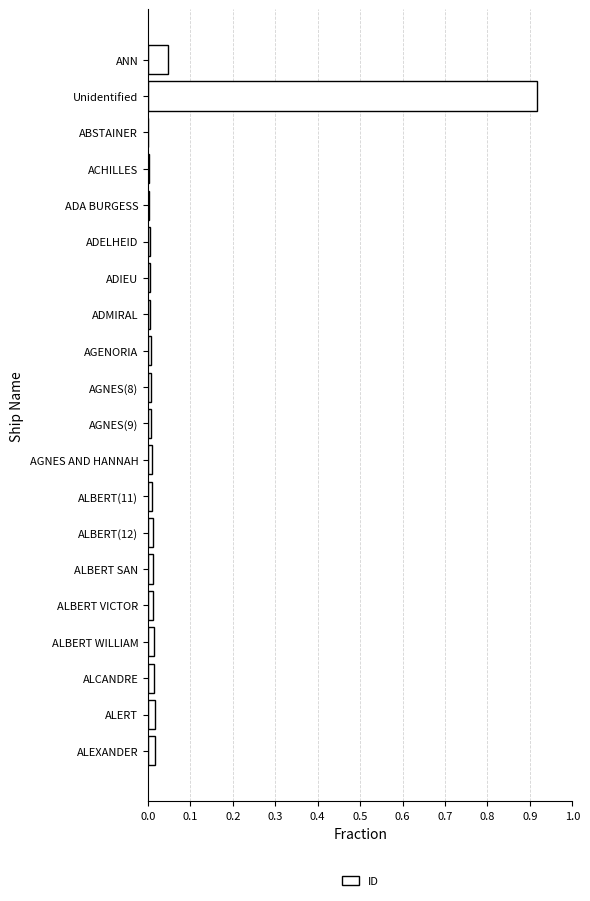

The chart shows a value of 0.0 at ADMIRAL. True or false?

True